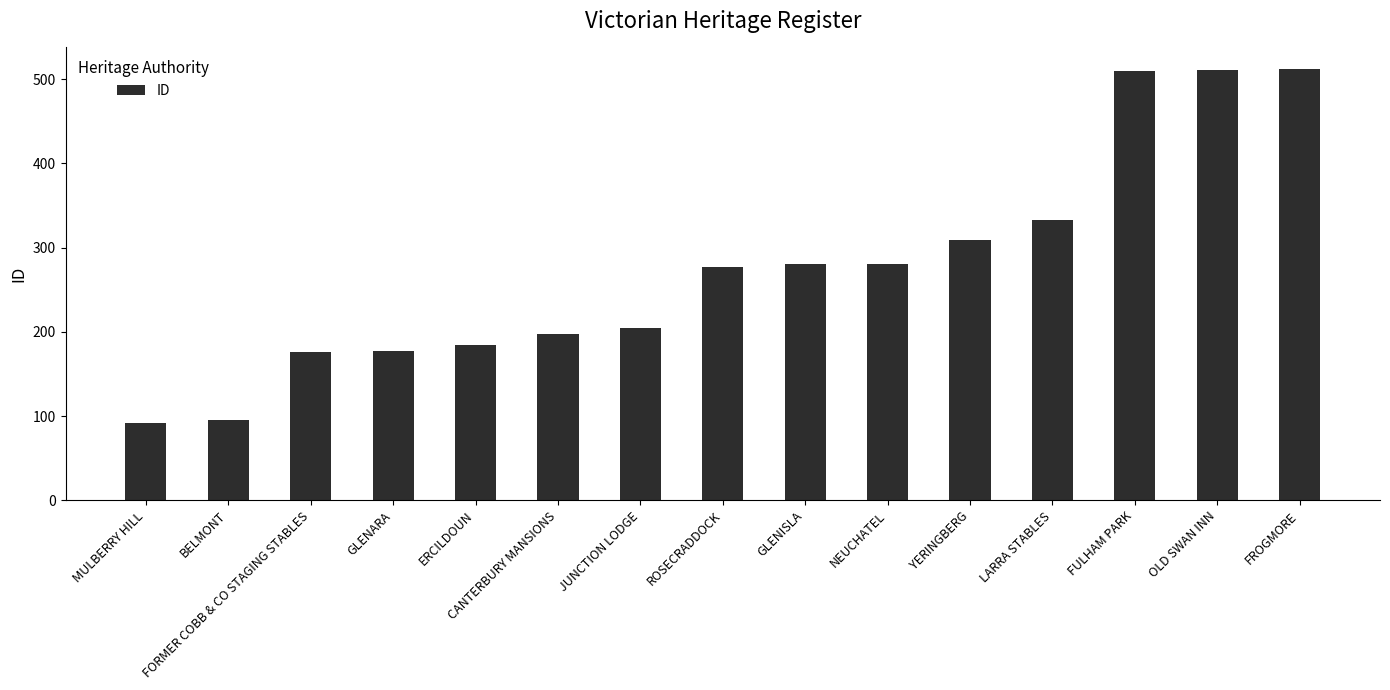

What position from the left is MULBERRY HILL?

1